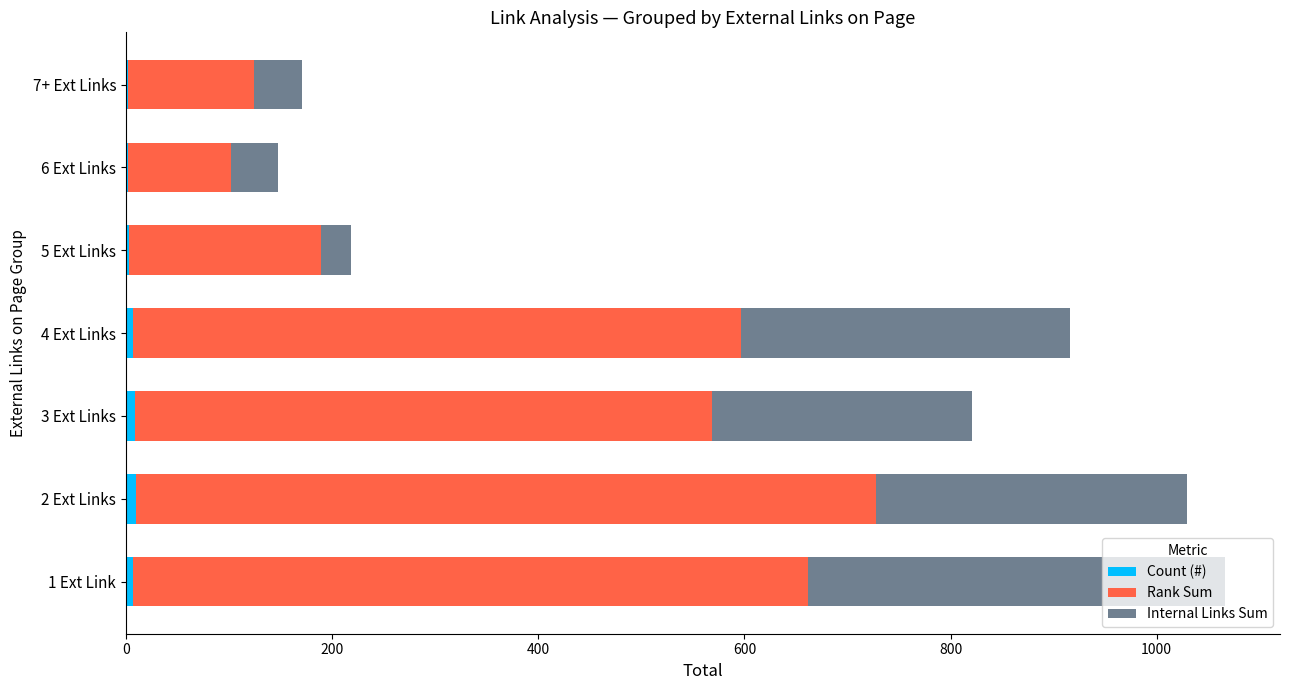

Count the number of data series in this chart.

3